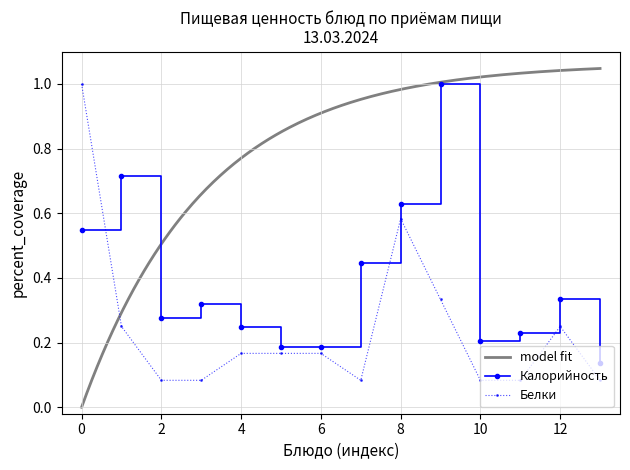

In Калорийность, how many points are higher than both neighbors (excluding endpoints)?

4